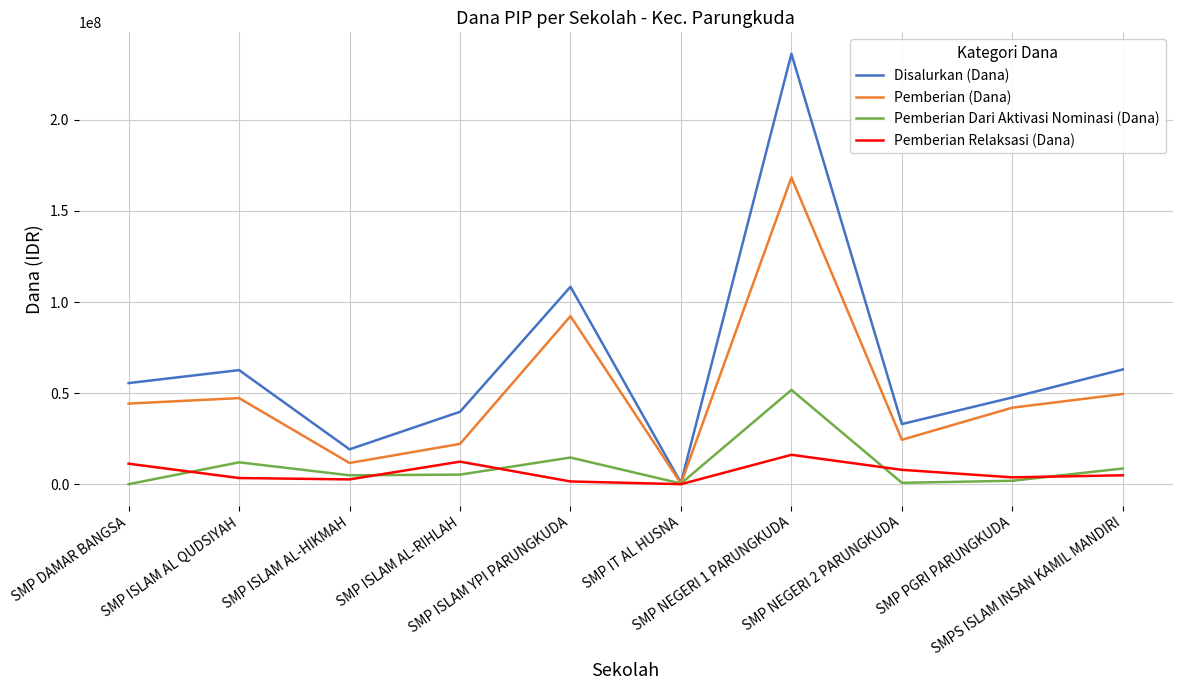

Which series has the largest total across all categories?

Disalurkan (Dana)